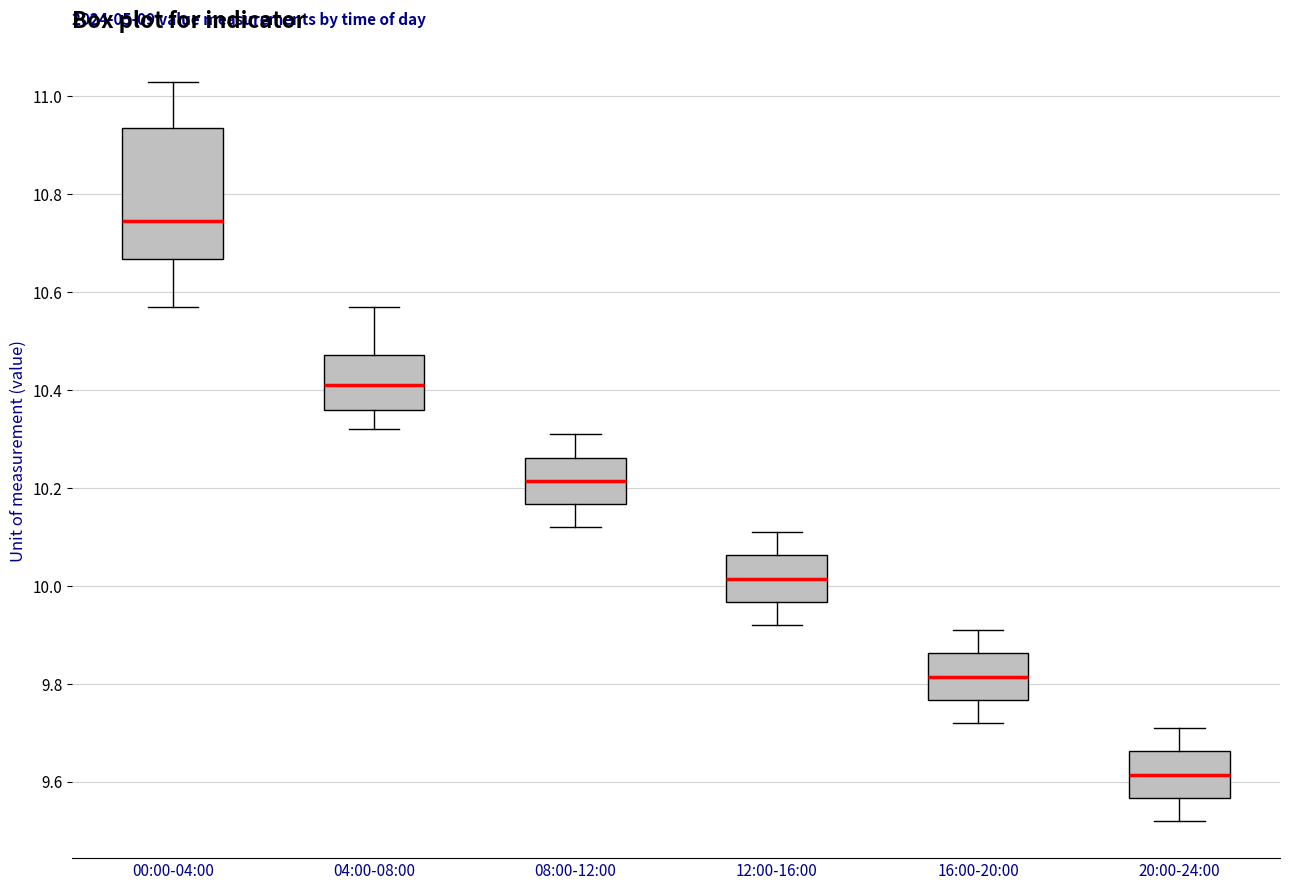

Reading left to right, transcribe this box plot: for each box, give where its median line is, the range the box spans, and where its two whiskers end, as read against the y-axis. The values are not printed on the chart, so give them approximately, as read against the axis.

00:00-04:00: median 10.74, box 10.66 to 10.94, whiskers 10.58 to 11.04
04:00-08:00: median 10.42, box 10.36 to 10.48, whiskers 10.32 to 10.58
08:00-12:00: median 10.22, box 10.16 to 10.26, whiskers 10.12 to 10.32
12:00-16:00: median 10.02, box 9.96 to 10.06, whiskers 9.92 to 10.12
16:00-20:00: median 9.82, box 9.76 to 9.86, whiskers 9.72 to 9.92
20:00-24:00: median 9.62, box 9.56 to 9.66, whiskers 9.52 to 9.72